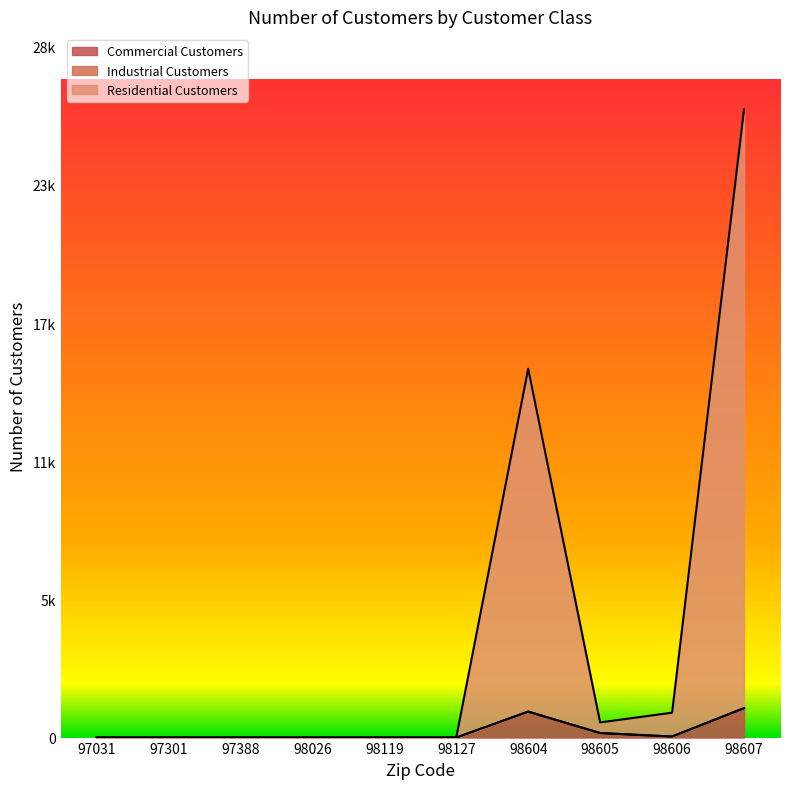

At which category is the sum across all series the highest?

98607